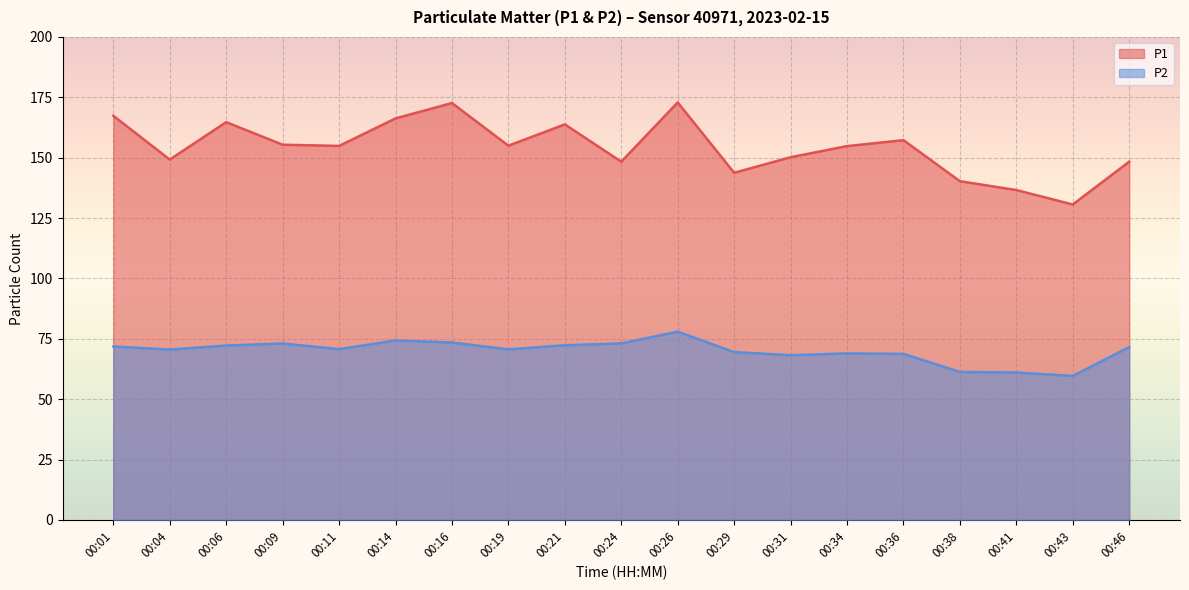

What is the sum of the P2 values at 00:46 and 00:43?

131.2